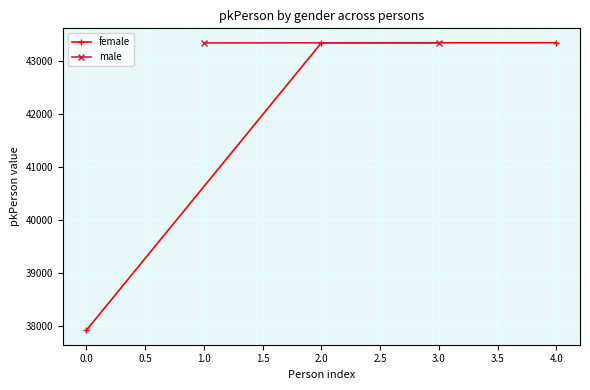

The female series shows 15453 at 0.0. True or false?

False